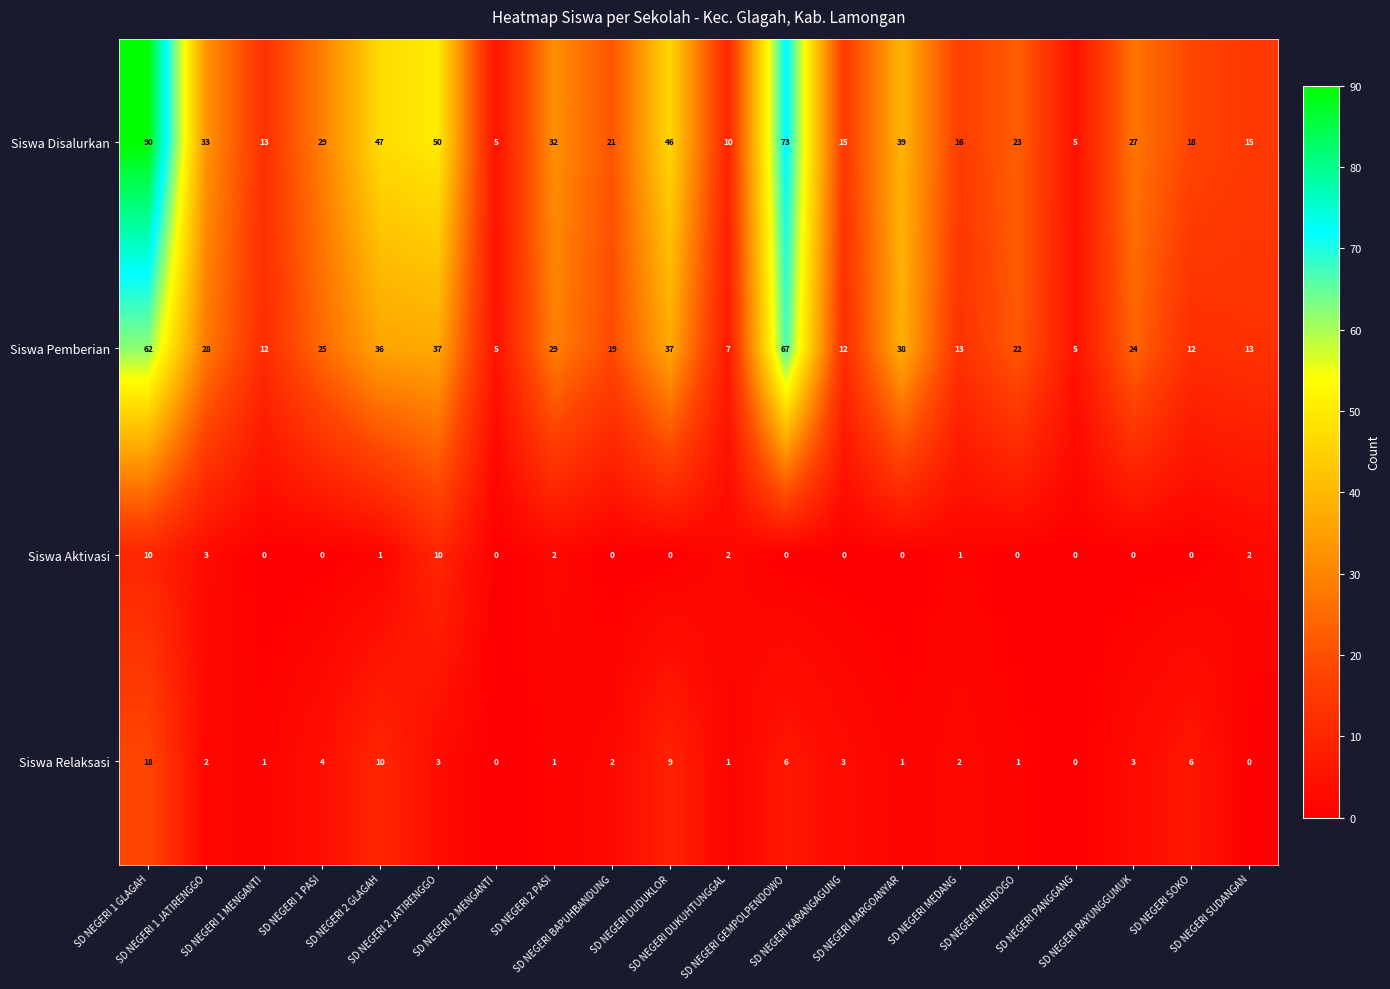

At which category is the sum across all series the highest?

SD NEGERI 1 GLAGAH